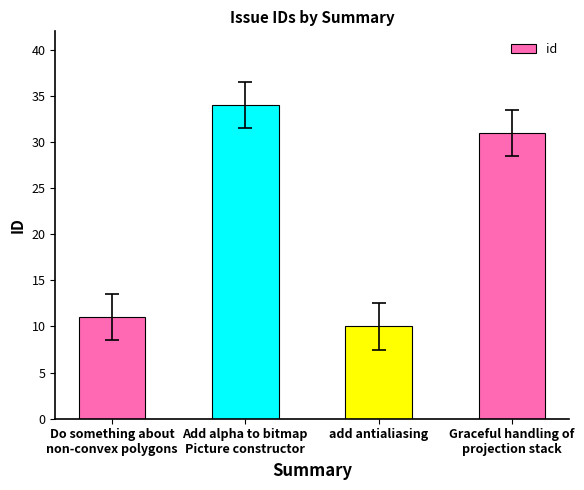

Approximately how many times larger is the value at add antialiasing compared to Add alpha to bitmap
Picture constructor?

0.3